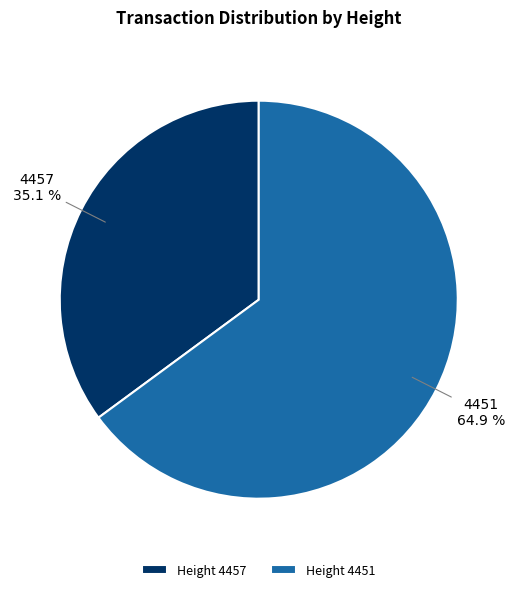

Approximately how many times larger is the value at 4451 compared to 4457?

1.8